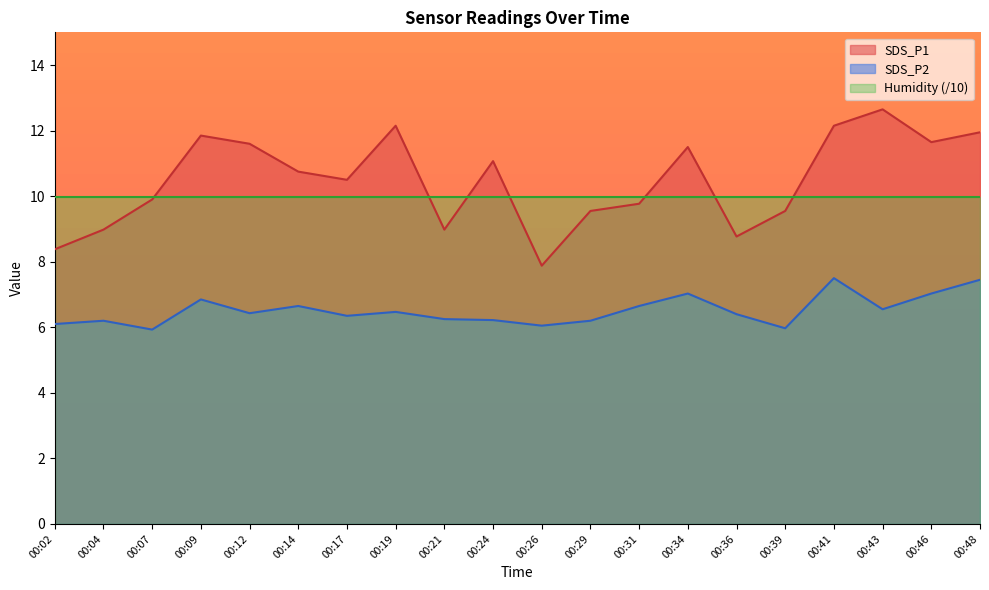

Rank the series by their maximum value, from highest to lowest.

SDS_P1, Humidity (/10), SDS_P2